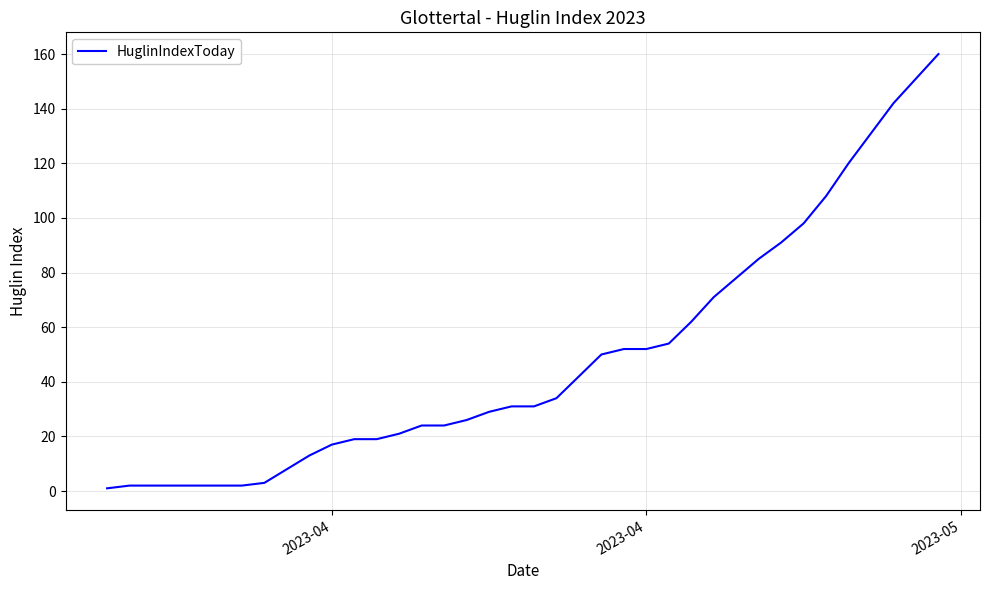

What is the difference between the maximum and minimum values?

159